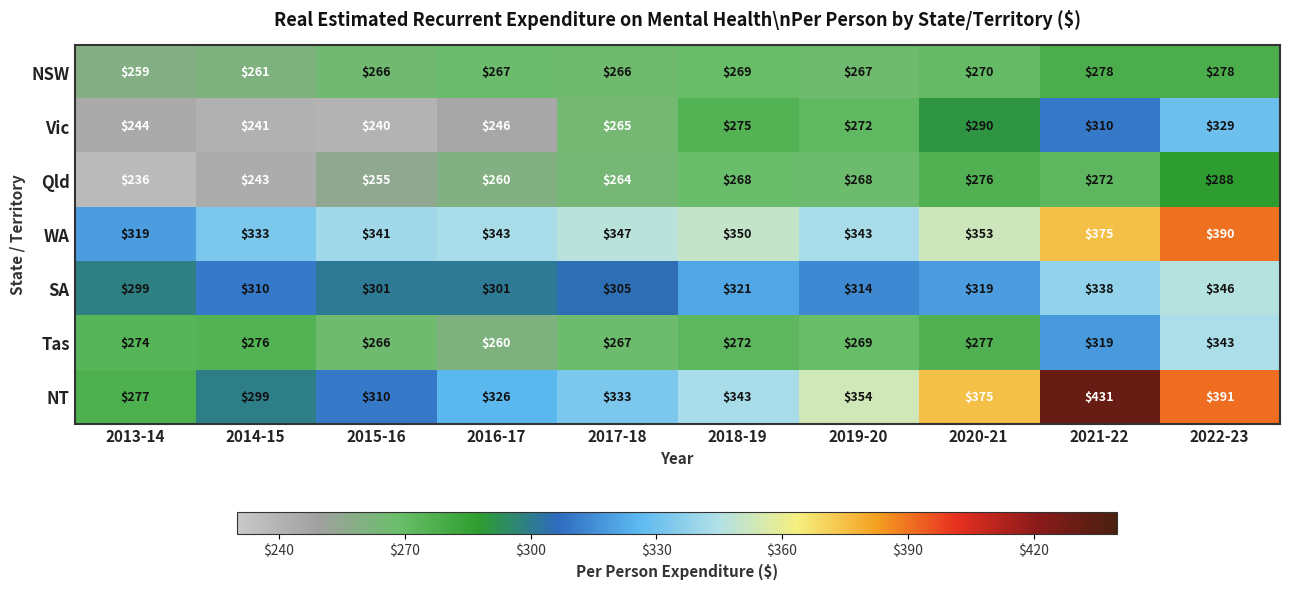

Rank the series at 2020-21 from lowest to highest value.

NSW, Qld, Tas, Vic, SA, WA, NT